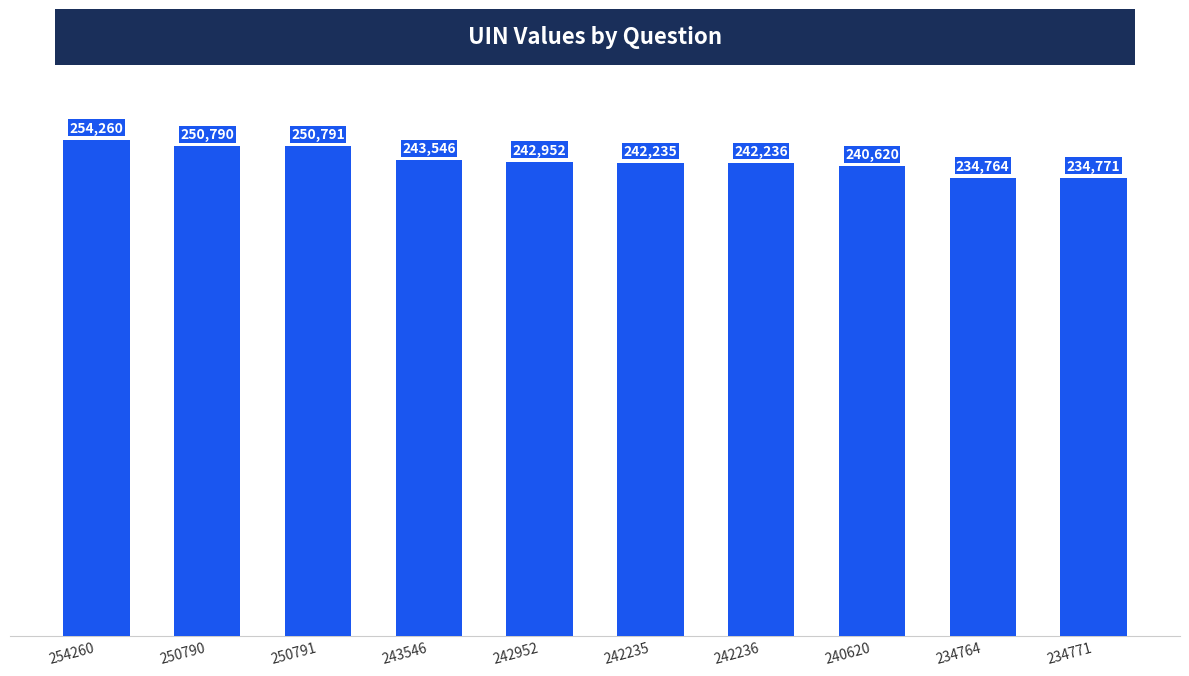

Rank the categories by value from lowest to highest.

234764, 234771, 240620, 242235, 242236, 242952, 243546, 250790, 250791, 254260